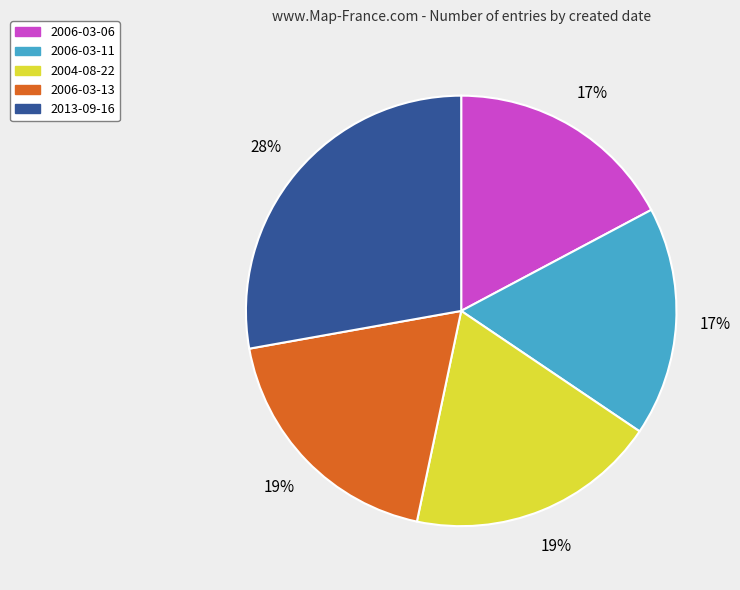

To the nearest percent, what portion does 2006-03-06 represent?

17%